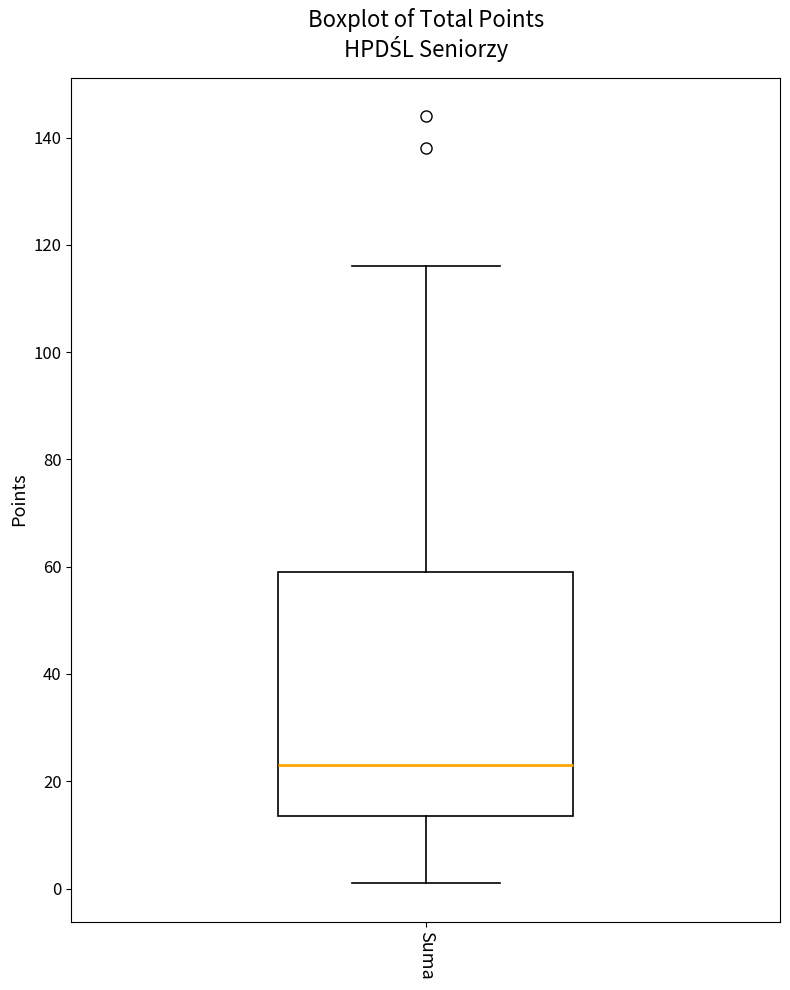

Read this box plot against the y-axis: the position of the median line, the range covered by the box, and the ends of both whiskers. The values are not printed on the chart, so give them approximately, as read against the axis.

median 24, box 14 to 60, whiskers 2 to 116